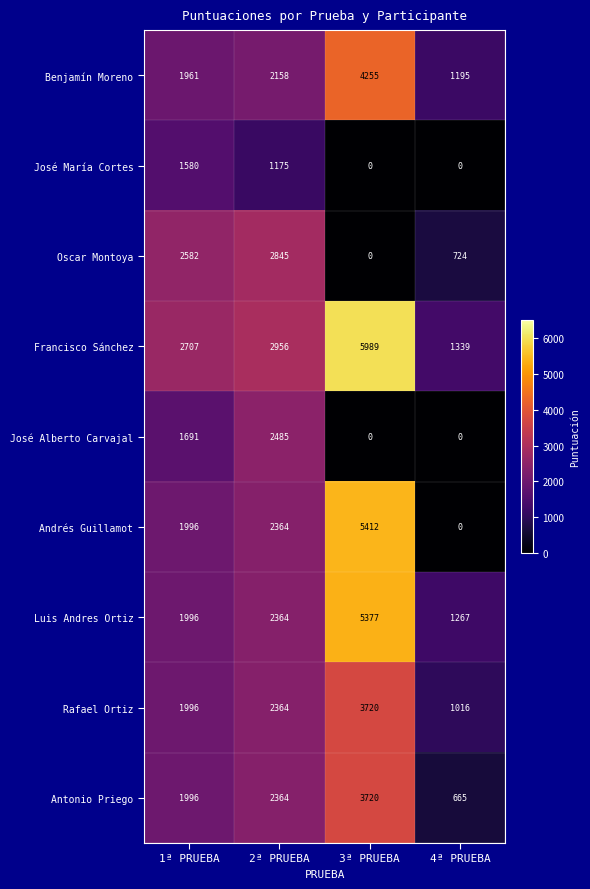

At which category is the sum across all series the highest?

3ª PRUEBA